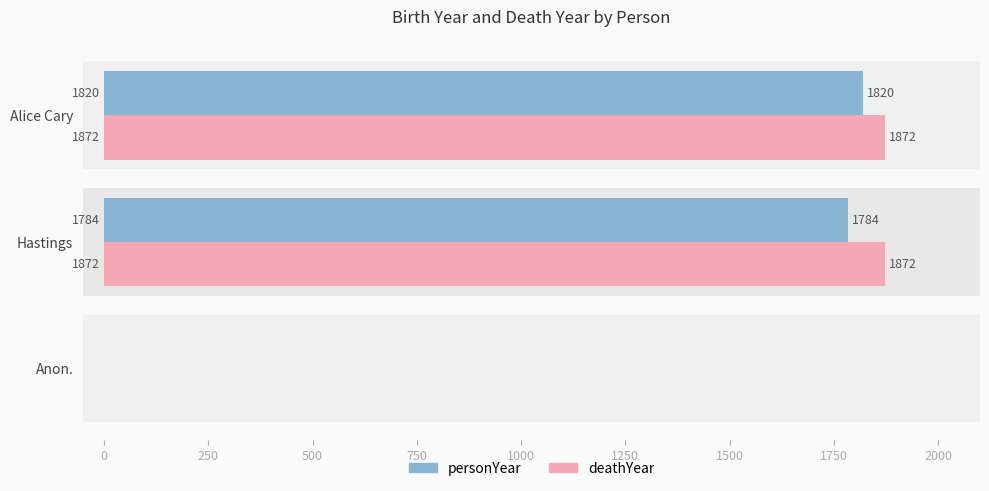

List the series in order of their overall mean, highest first.

deathYear, personYear